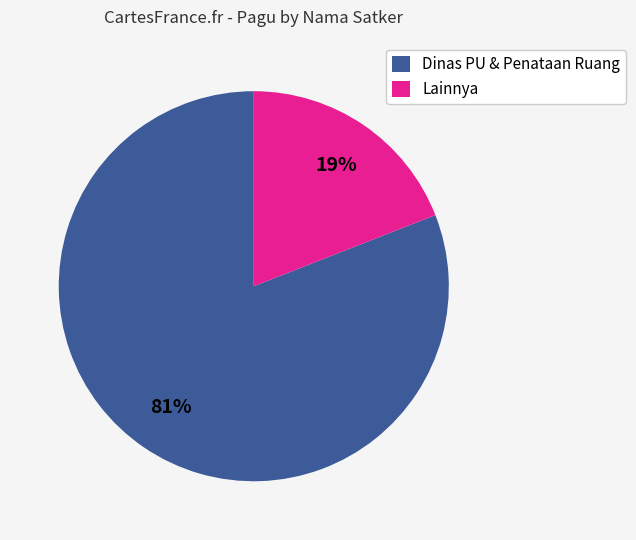

What is the largest slice in the pie chart?

Dinas PU & Penataan Ruang